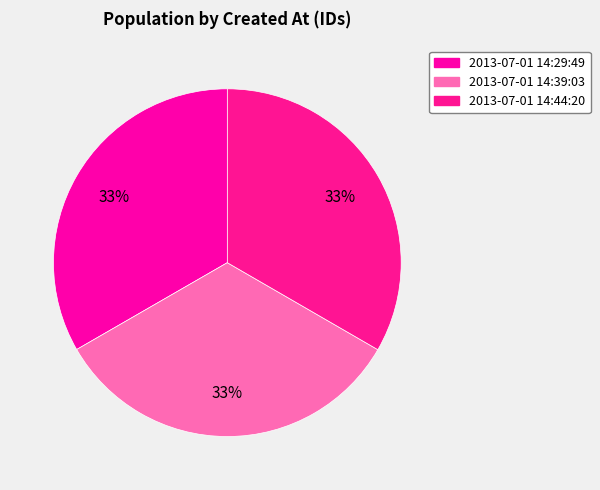

Combined, do 2013-07-01 14:39:03 and 2013-07-01 14:44:20 account for over 50%?

Yes